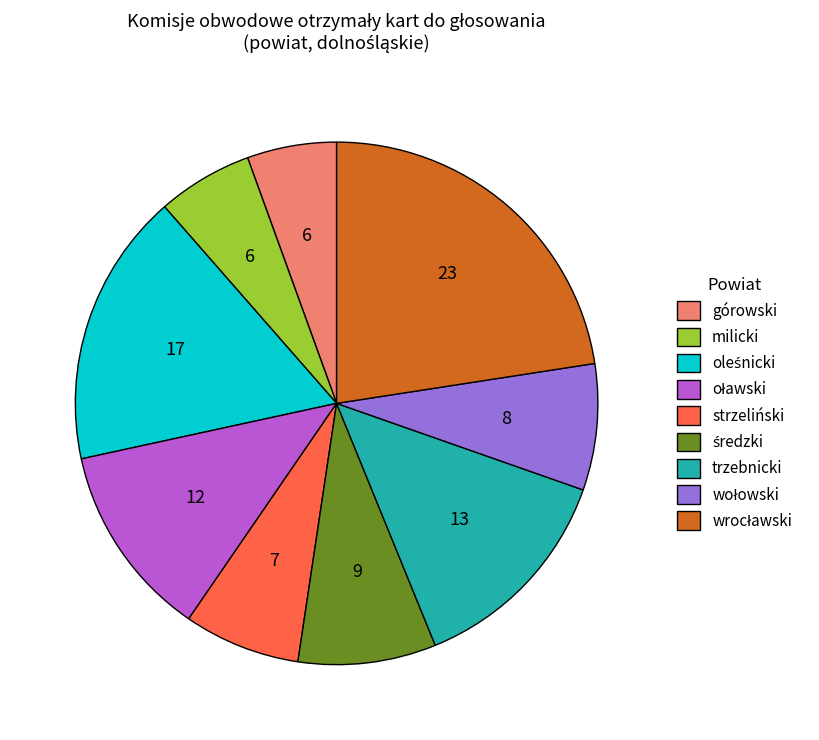

Do milicki and strzeliński together represent more than half of the pie?

No